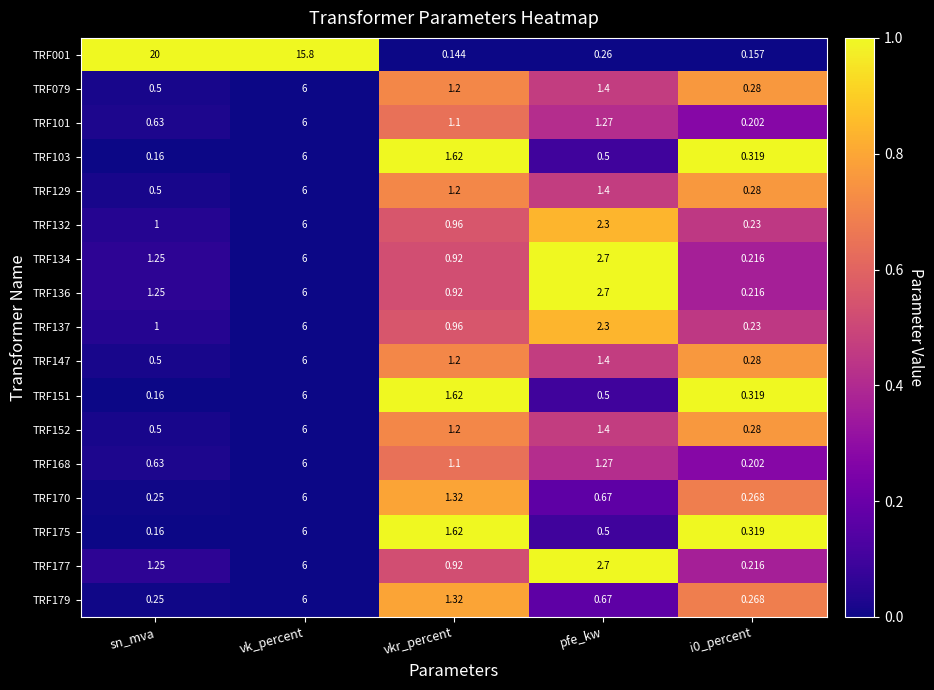

Where is TRF137 nearest to the value 3?

pfe_kw